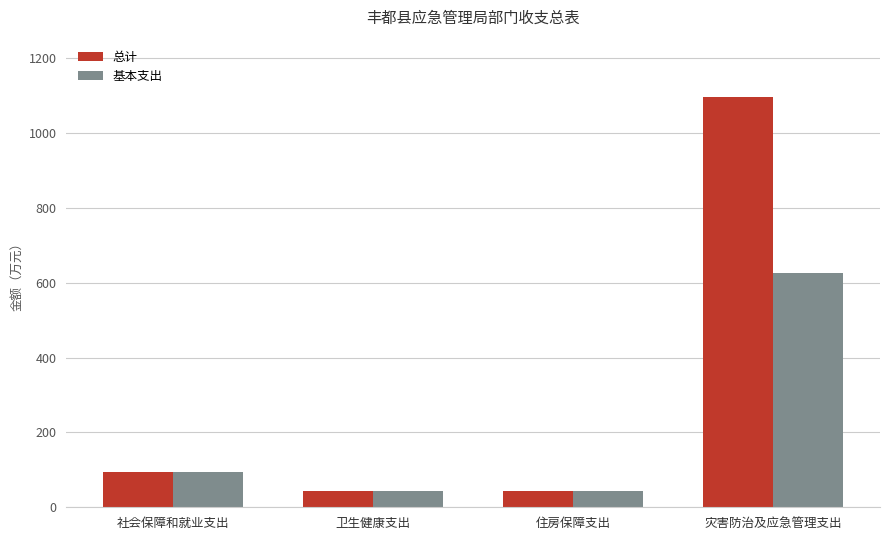

What is the minimum value for 总计?

42.7